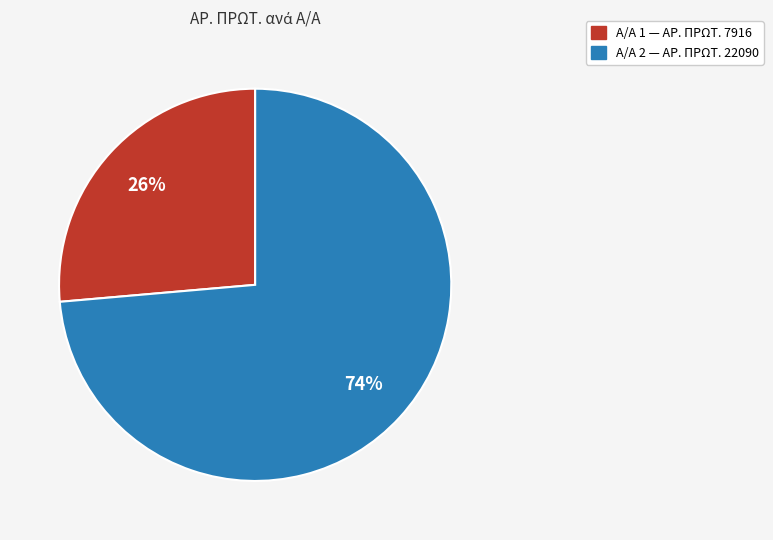

Is there any slice that represents more than half of the pie?

Yes